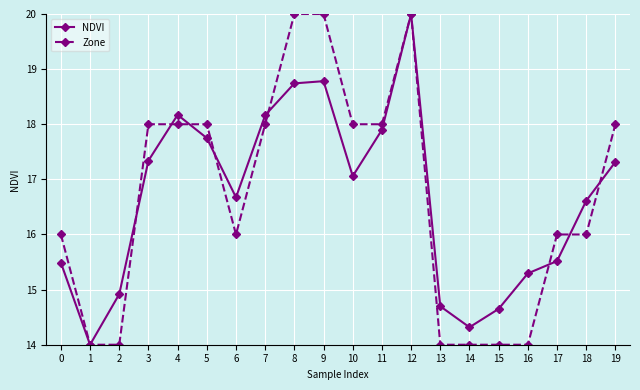

True or false: Zone has a value of 5.5 at 0.

False